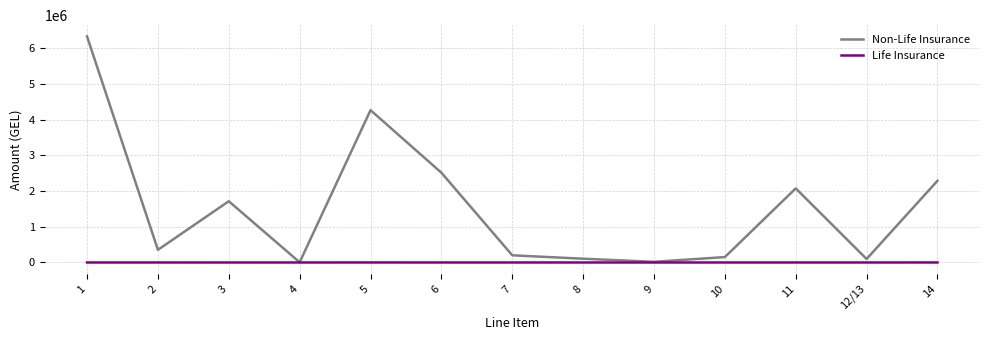

Is the value of Non-Life Insurance at 10 greater than the value of Life Insurance at 6?

Yes